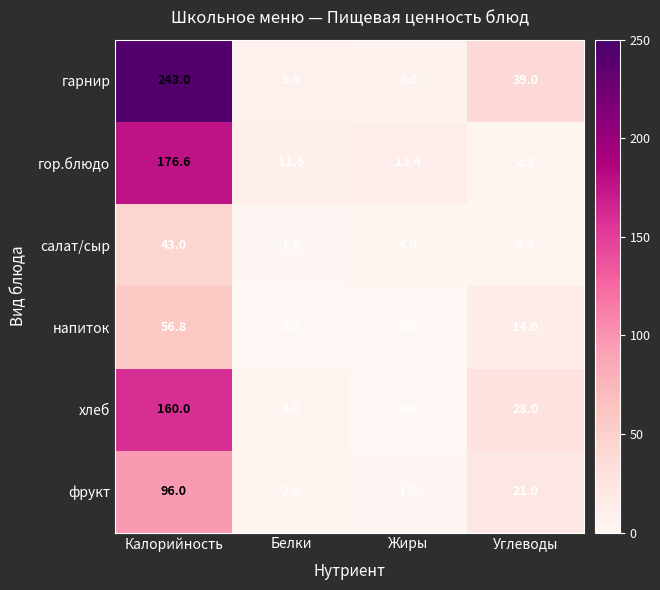

Reading right to left, list all the values displayed in this chart.

гарнир: 39.0	6.0	9.0	243.0
гор.блюдо: 2.3	13.4	11.6	176.6
салат/сыр: 4.0	4.0	1.0	43.0
напиток: 14.0	0.0	0.2	56.8
хлеб: 28.0	0.0	4.0	160.0
фрукт: 21.0	1.0	2.0	96.0